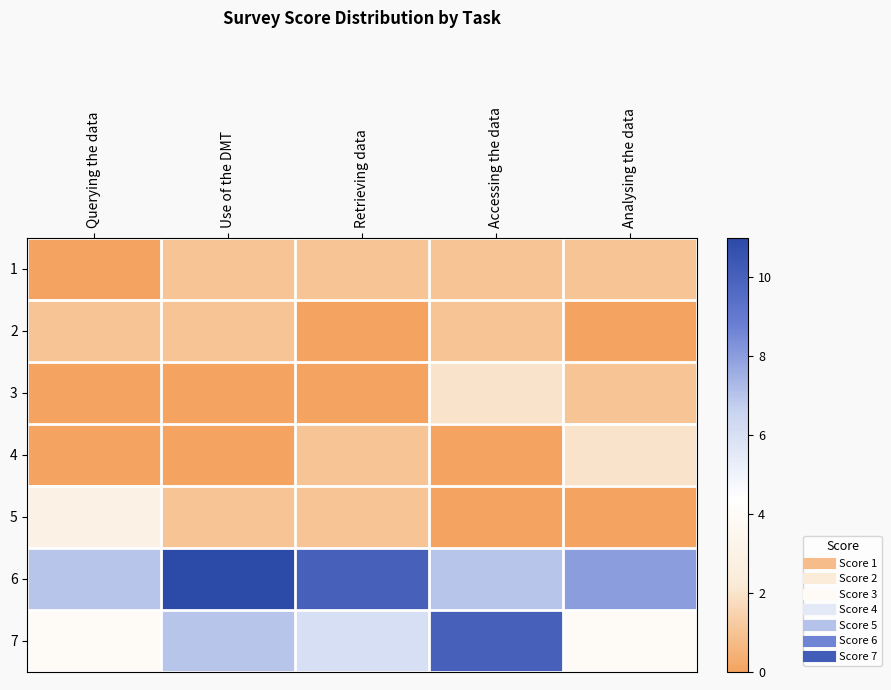

Reading left to right, list all the values displayed in this chart.

1: Querying the data=0	Use of the DMT=1	Retrieving data=1	Accessing the data=1	Analysing the data=1
2: Querying the data=1	Use of the DMT=1	Retrieving data=0	Accessing the data=1	Analysing the data=0
3: Querying the data=0	Use of the DMT=0	Retrieving data=0	Accessing the data=2	Analysing the data=1
4: Querying the data=0	Use of the DMT=0	Retrieving data=1	Accessing the data=0	Analysing the data=2
5: Querying the data=3	Use of the DMT=1	Retrieving data=1	Accessing the data=0	Analysing the data=0
6: Querying the data=7	Use of the DMT=11	Retrieving data=10	Accessing the data=7	Analysing the data=8
7: Querying the data=4	Use of the DMT=7	Retrieving data=6	Accessing the data=10	Analysing the data=4